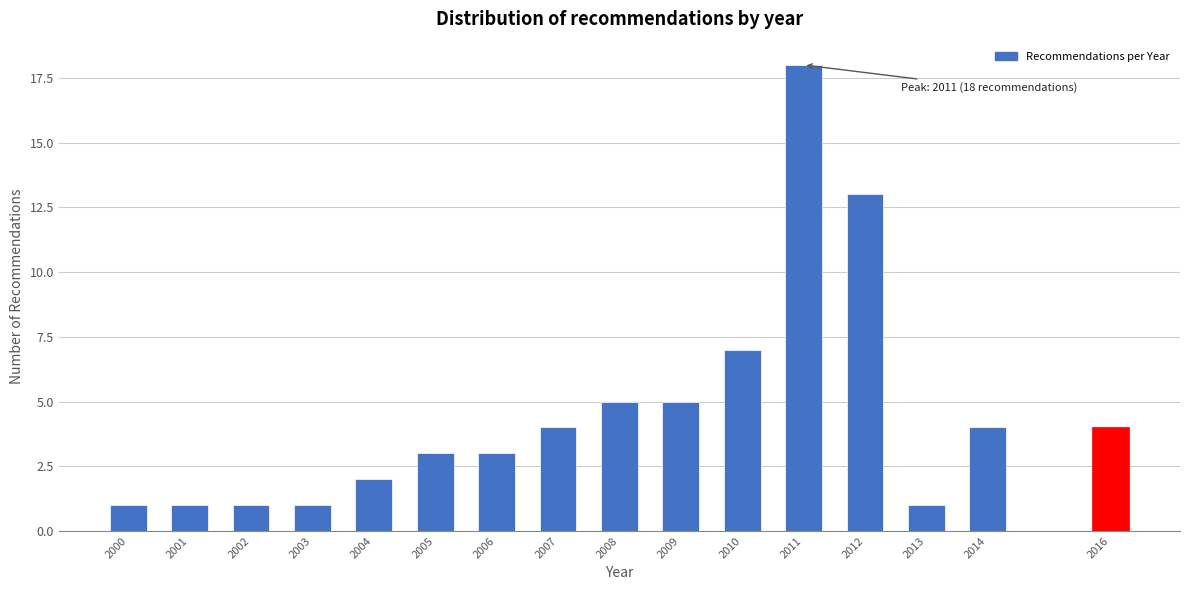

Reading right to left, extract all data points from this chart.

2016=4	2014=4	2013=1	2012=13	2011=18	2010=7	2009=5	2008=5	2007=4	2006=3	2005=3	2004=2	2003=1	2002=1	2001=1	2000=1